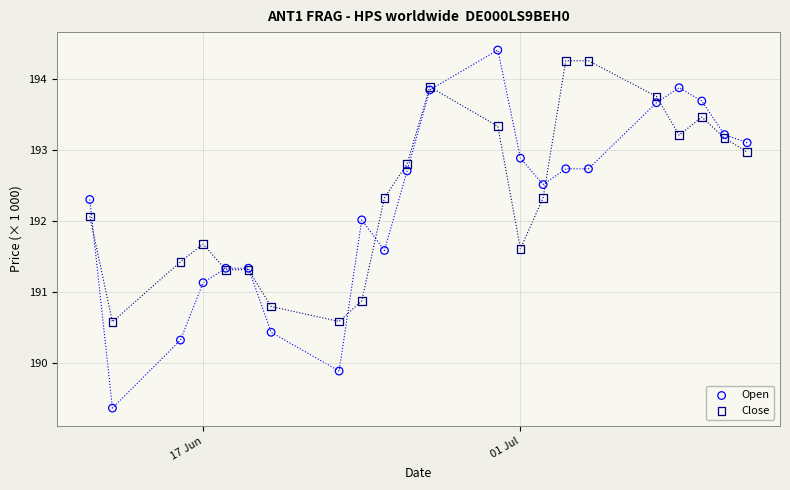

Which series contains the lowest Y value?

Open